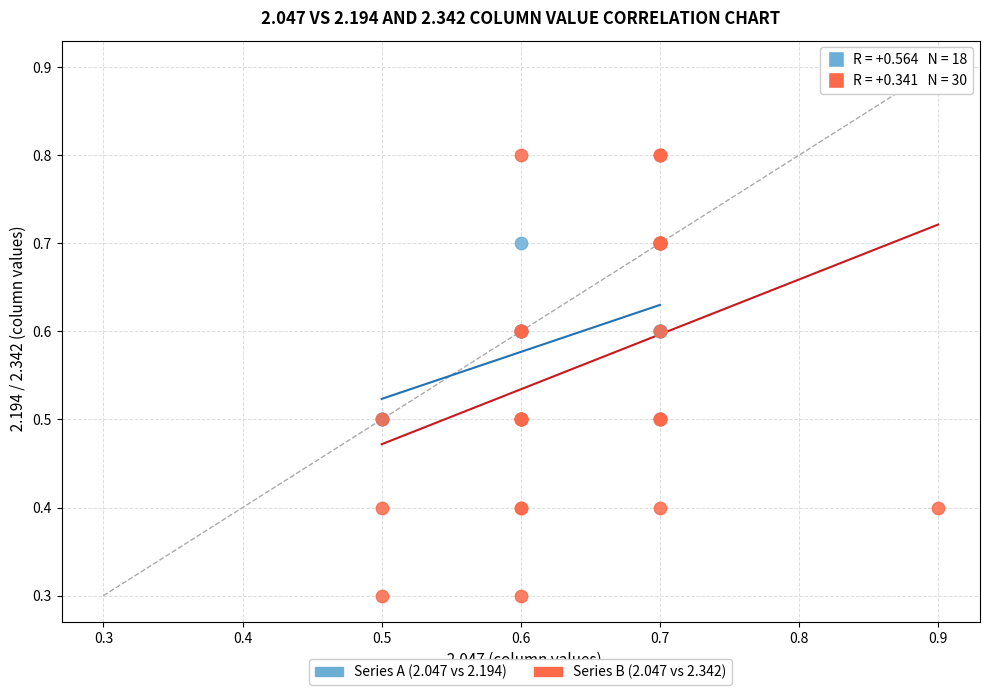

Which series reaches the maximum Y coordinate?

Series B (2.047 vs 2.342)